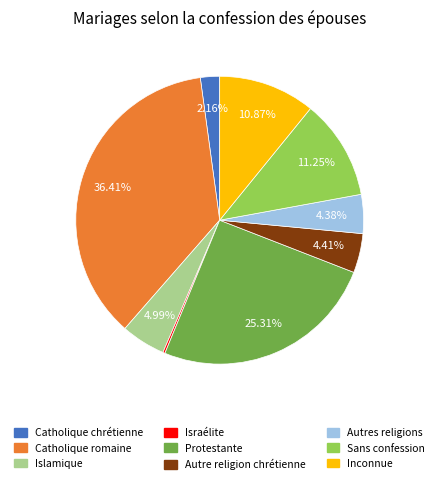

Which has a higher value, Autres religions or Sans confession?

Sans confession